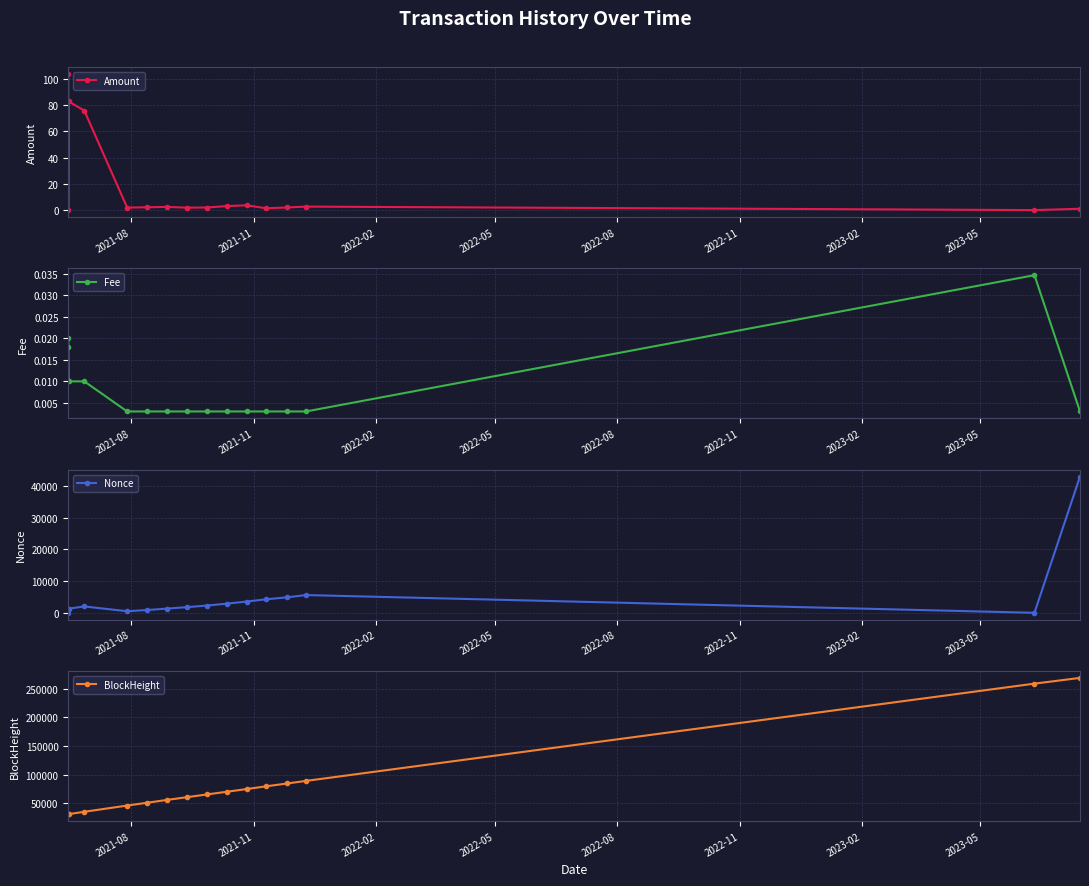

What is the average value of the Nonce series?

4721